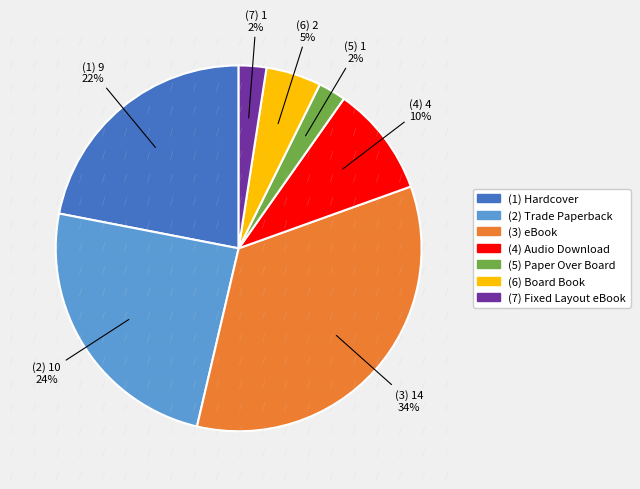

To the nearest percent, what is the difference between the largest and smallest slice percentages?

32%